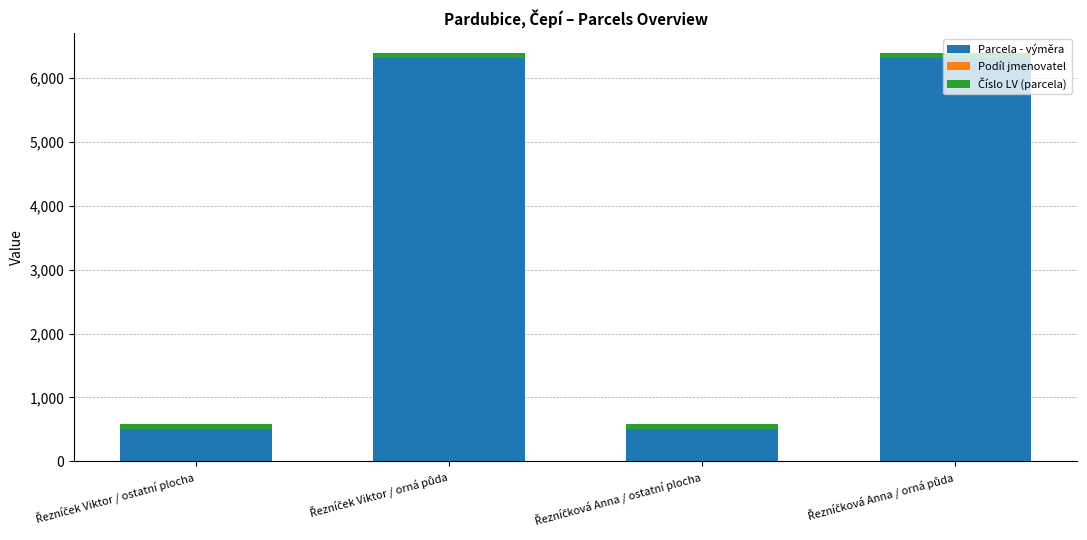

What is the maximum value for Parcela - výměra?

6306